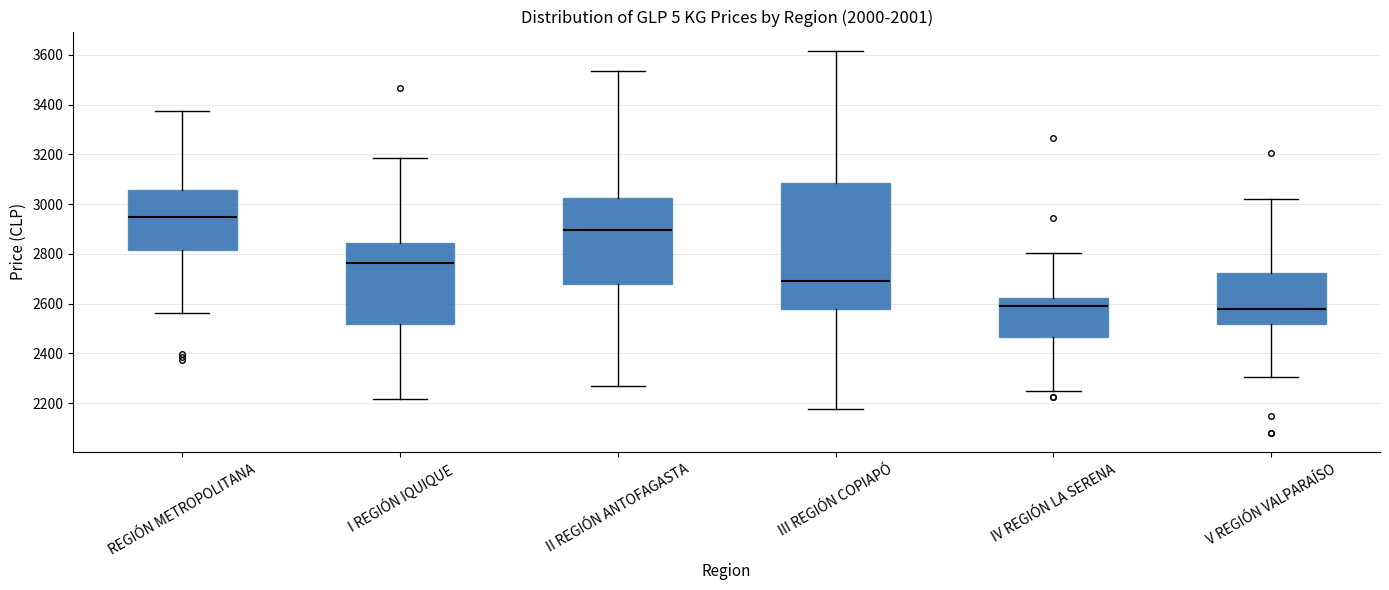

Reading left to right, read every box against the y-axis: the position of its median line, the range the box covers, and the ends of its whiskers. The values are not printed on the chart, so give them approximately, as read against the axis.

REGIÓN METROPOLITANA: median 2960, box 2820 to 3060, whiskers 2560 to 3380
I REGIÓN IQUIQUE: median 2760, box 2520 to 2840, whiskers 2220 to 3180
II REGIÓN ANTOFAGASTA: median 2900, box 2680 to 3020, whiskers 2280 to 3540
III REGIÓN COPIAPÓ: median 2700, box 2580 to 3080, whiskers 2180 to 3620
IV REGIÓN LA SERENA: median 2600, box 2460 to 2620, whiskers 2240 to 2800
V REGIÓN VALPARAÍSO: median 2580, box 2520 to 2720, whiskers 2300 to 3020